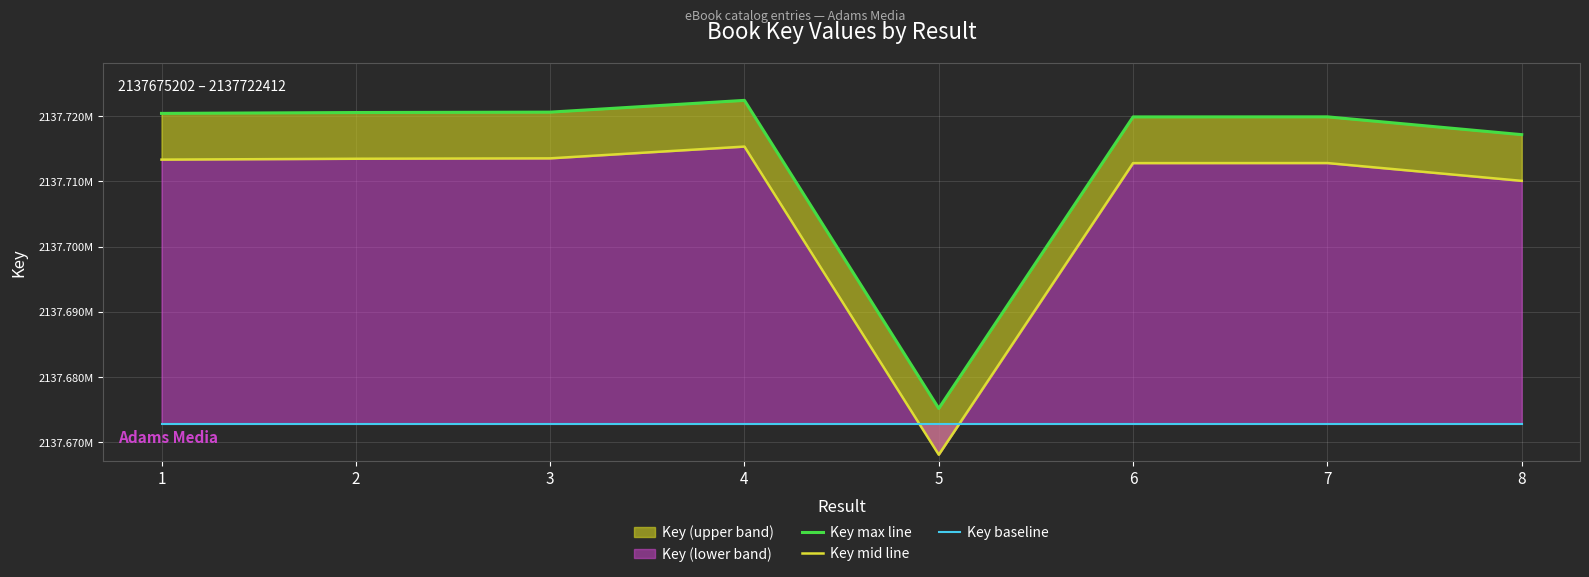

Reading right to left, list all the values displayed in this chart.

Key max line: 2137717160.0	2137719888.0	2137719878.0	2137675202.0	2137722412.0	2137720609.0	2137720549.0	2137720416.0
Key mid line: 2137710078.5	2137712806.5	2137712796.5	2137668120.5	2137715330.5	2137713527.5	2137713467.5	2137713334.5
Key baseline: 2137672841.5	2137672841.5	2137672841.5	2137672841.5	2137672841.5	2137672841.5	2137672841.5	2137672841.5